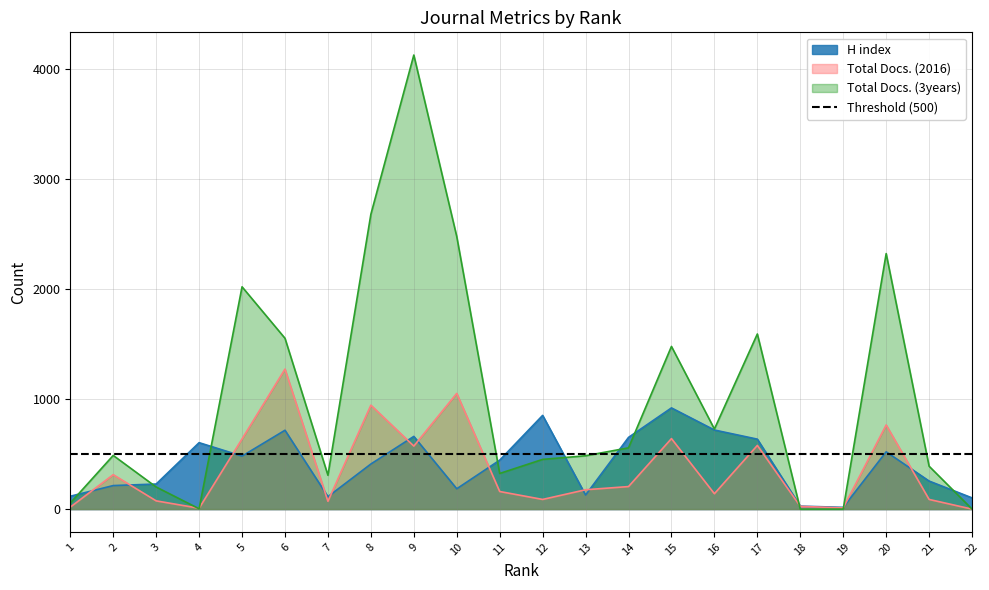

At which category does Total Docs. (3years) reach its first local peak?

2